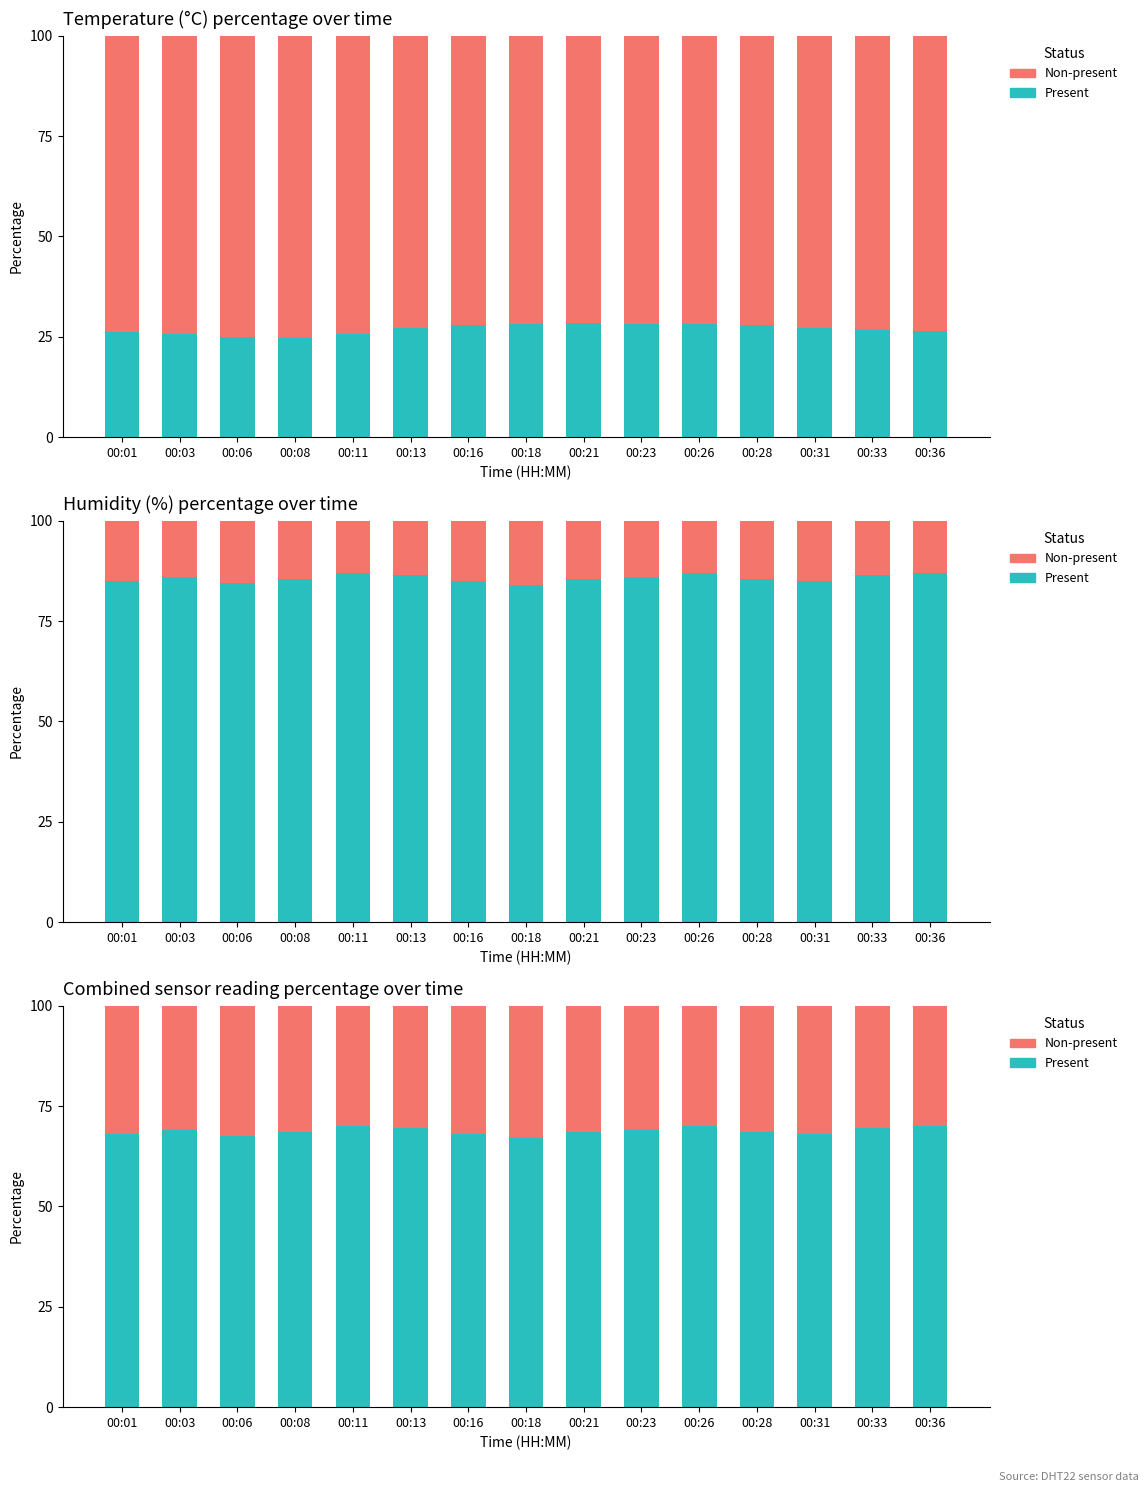

What is the difference between the maximum and minimum values in the Present series?

3.0